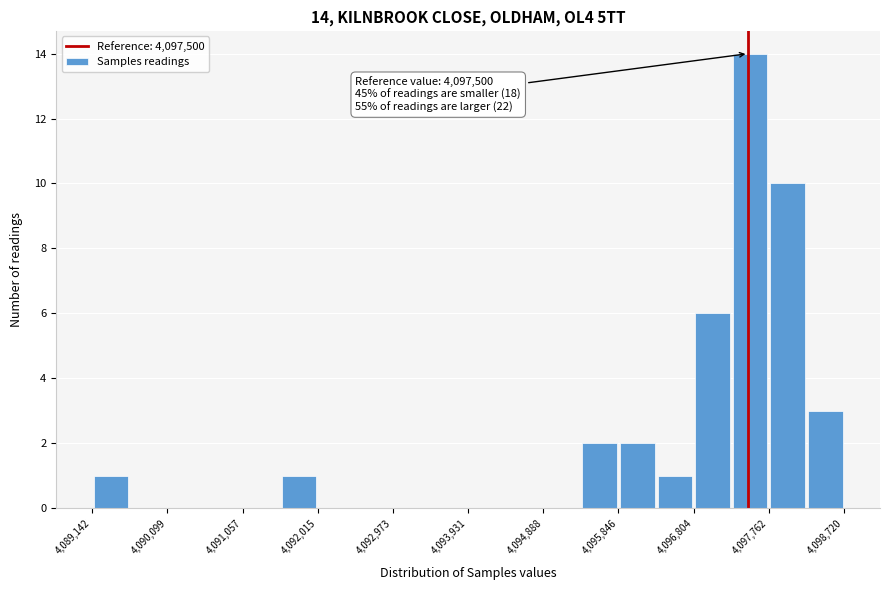

Which range on the x-axis has the tallest bar?

4097300 to 4097800